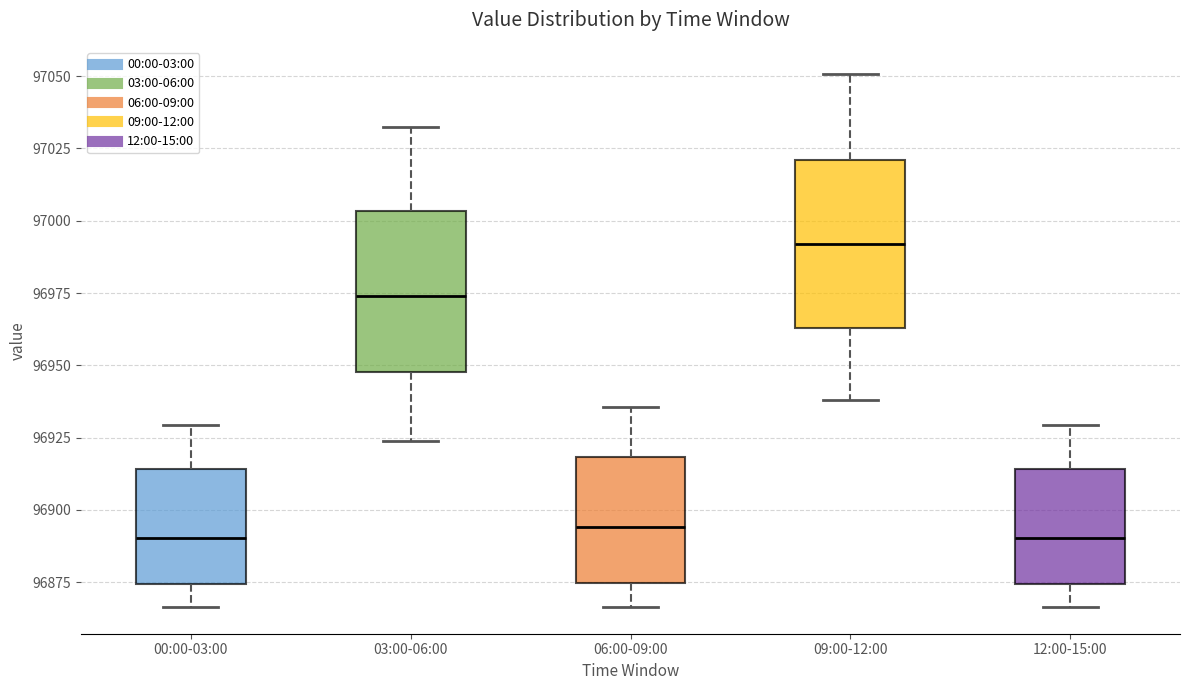

Which box's median line is the highest?

09:00-12:00